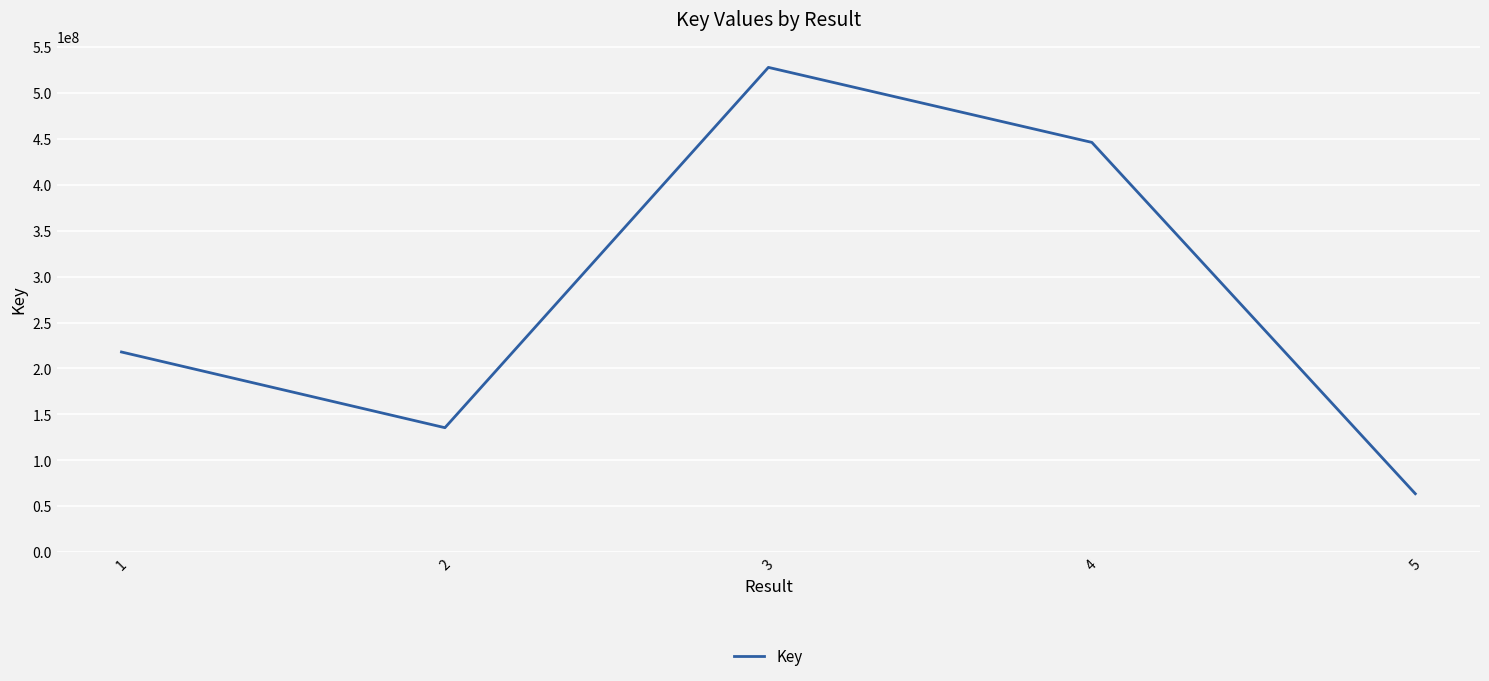

Reading left to right, list all the values displayed in this chart.

1=217956721	2=135507846	3=527911332	4=446227351	5=63612984